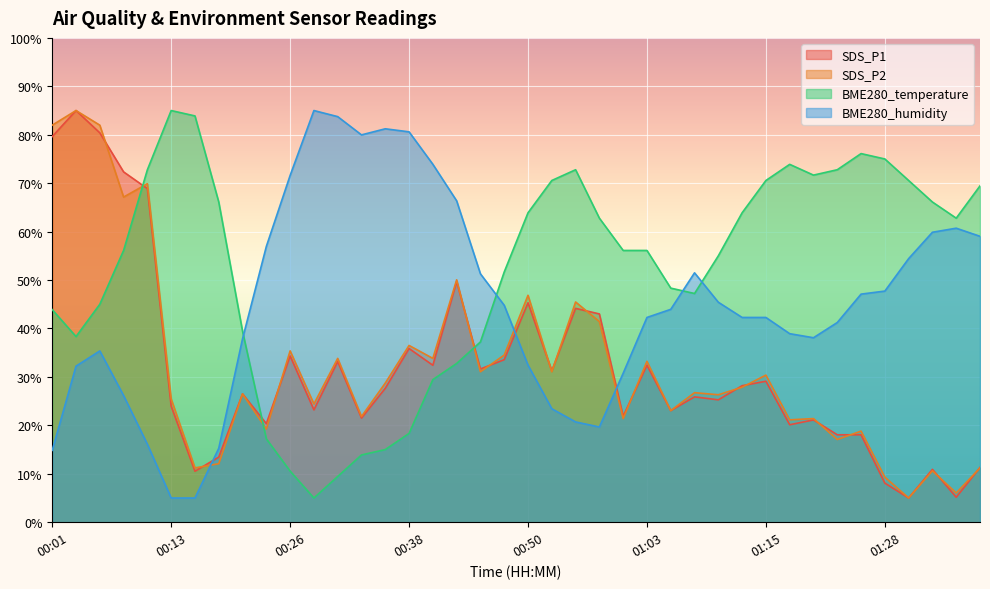

Which has a higher value, 01:15 or 00:26?

00:26